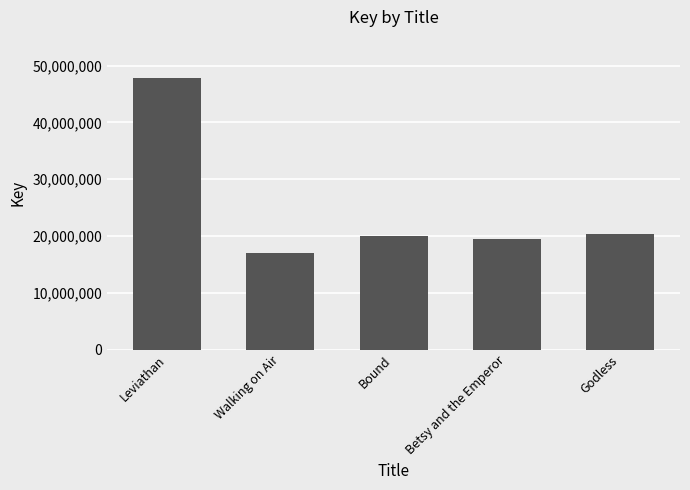

What is the approximate value at Leviathan, to the nearest 50?

47860100